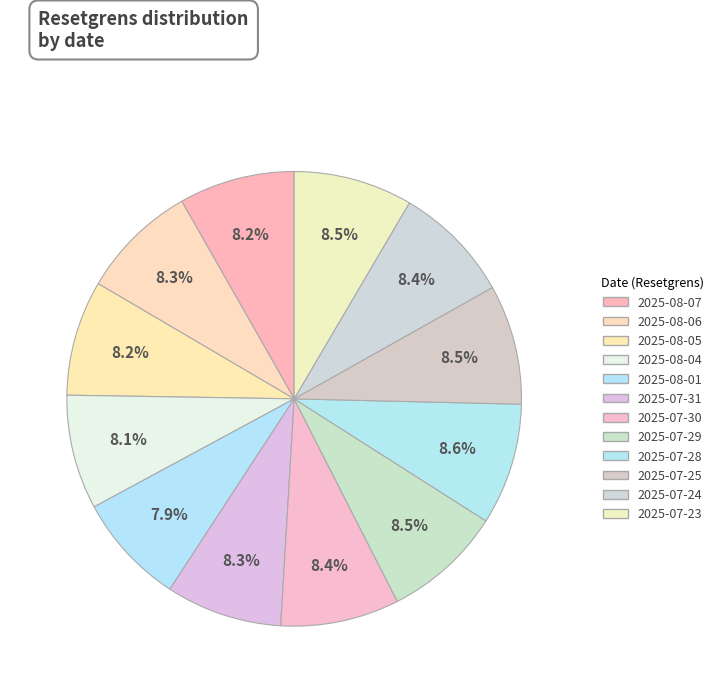

Count the number of slices in the pie.

12